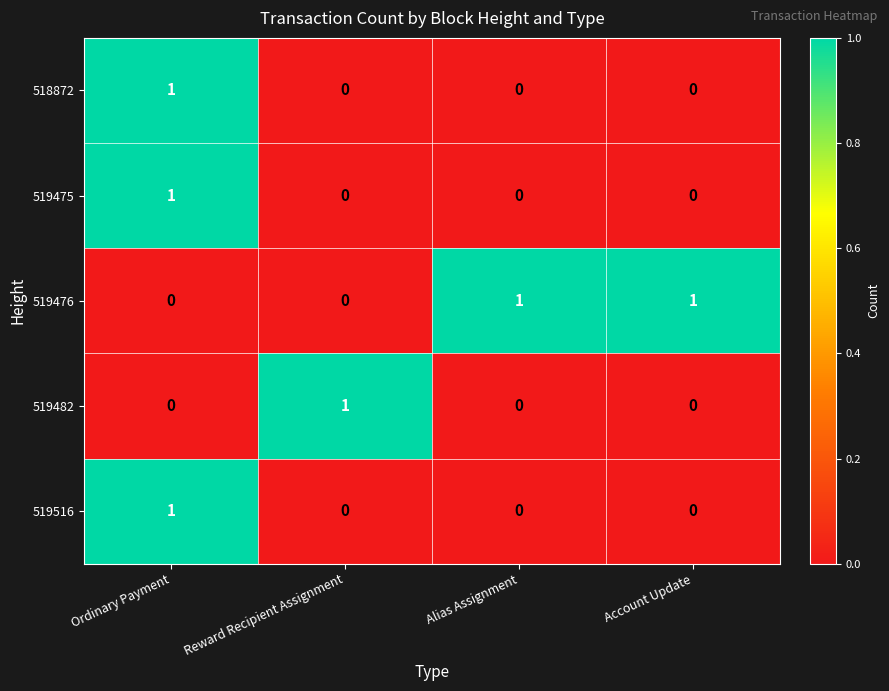

At which category is the sum across all series the highest?

Ordinary Payment